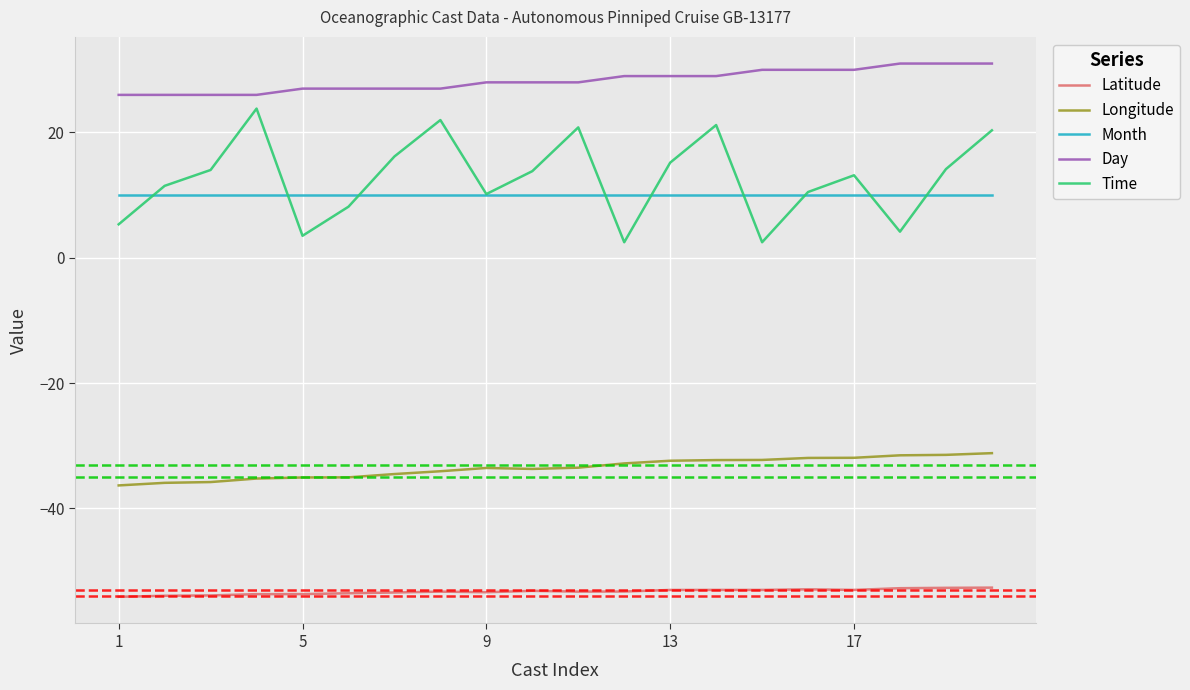

True or false: Latitude and Day intersect in this chart.

False